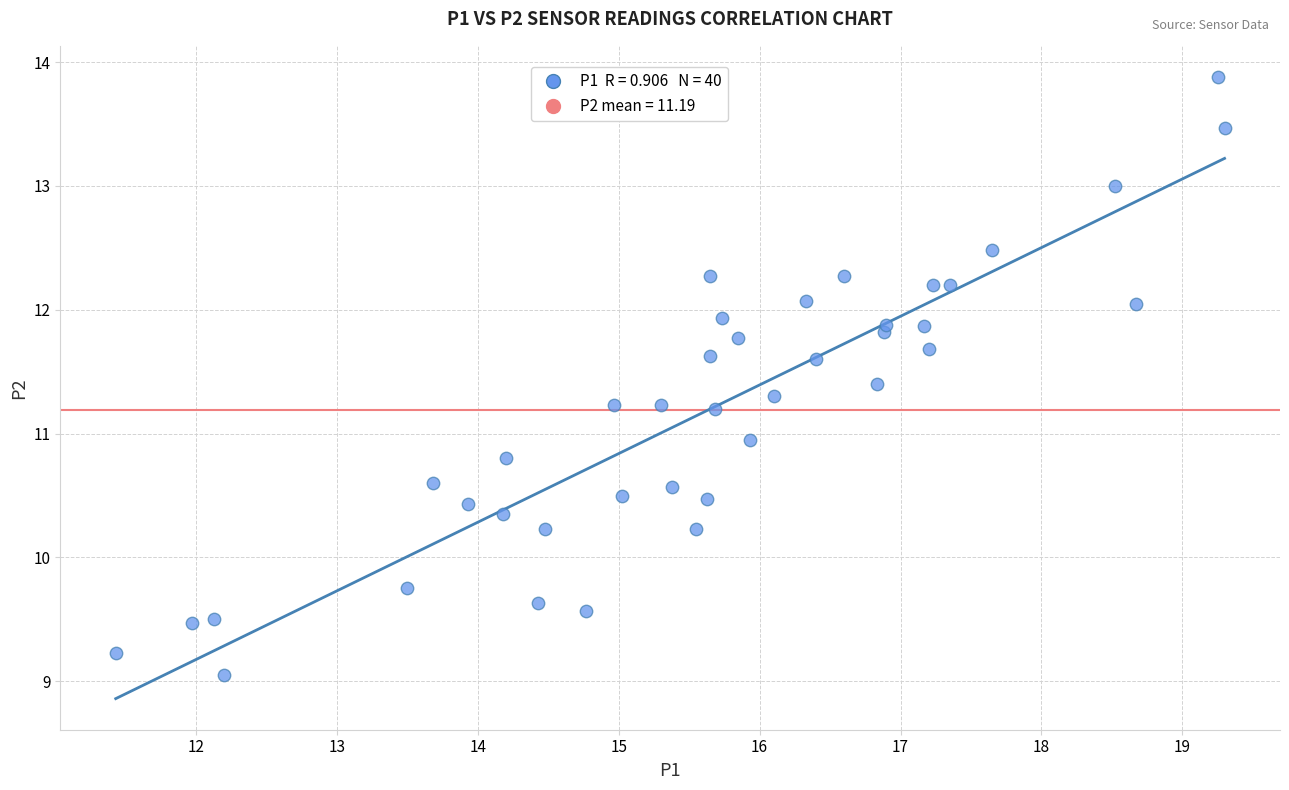

What is the range of Y values (max minus min)?

4.8